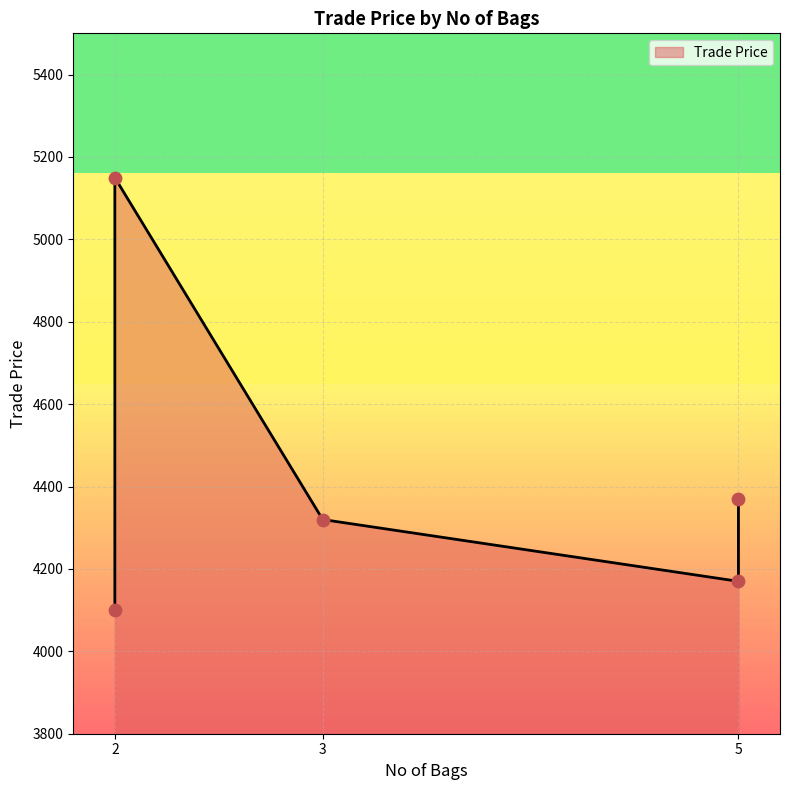

Approximately how many times larger is the value at 5 compared to 2?

0.8